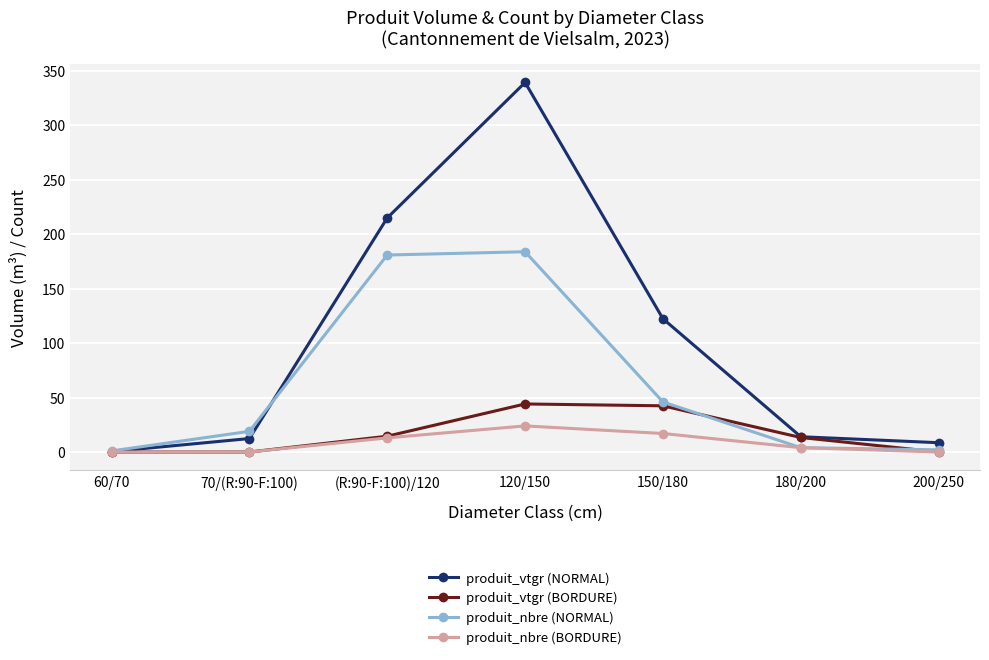

What is the label of the 6th point from the right?

70/(R:90-F:100)